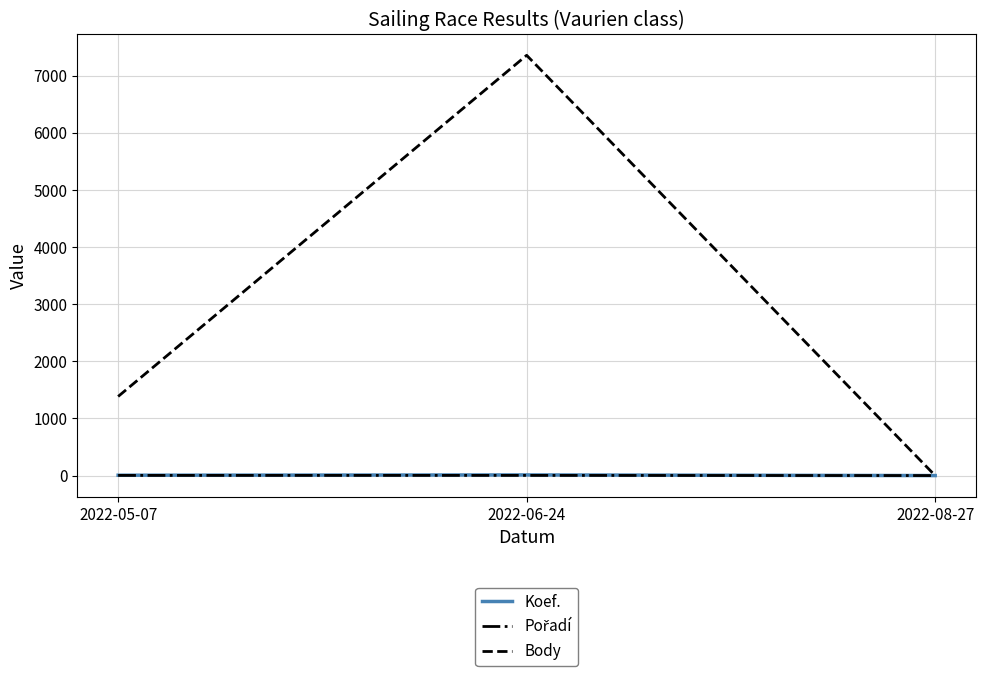

Which series has the widest spread of values?

Body